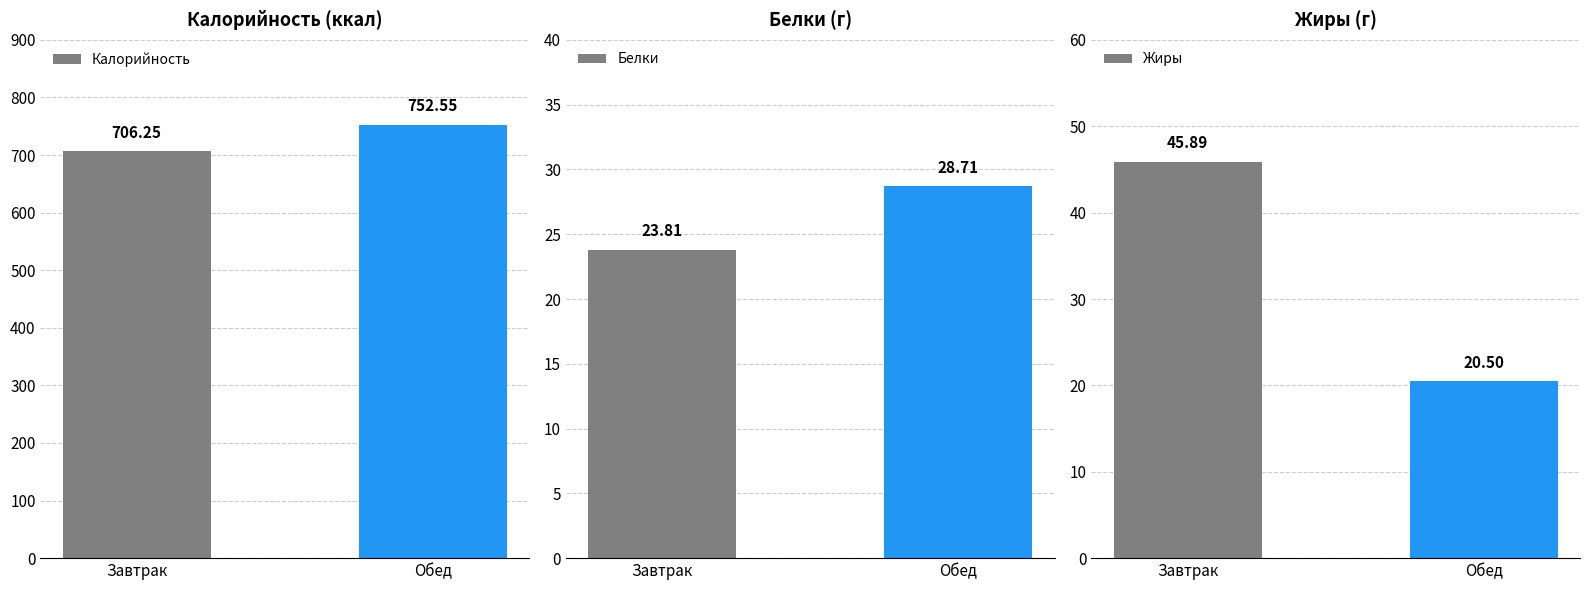

What is the difference between the highest and lowest values at Завтрак?

682.4